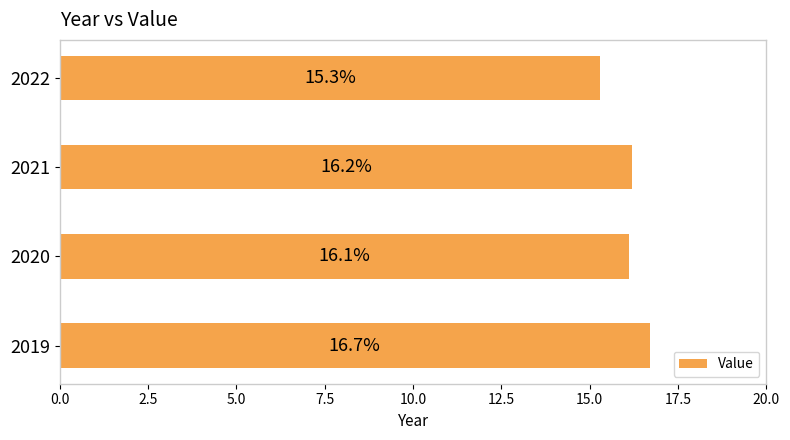

True or false: the data shows 24.8 at 2021.

False